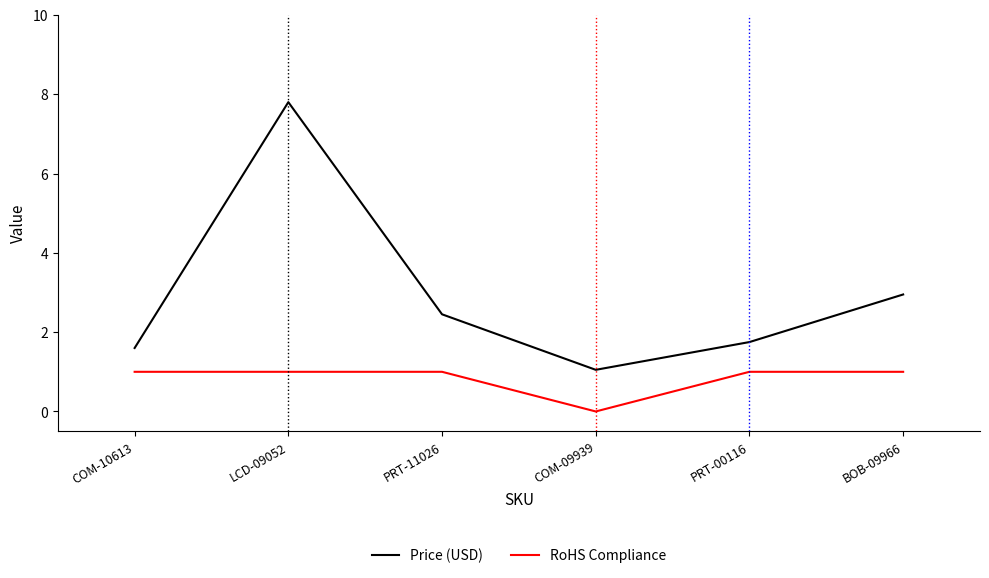

At PRT-11026, list the series in order from largest to smallest.

Price (USD), RoHS Compliance